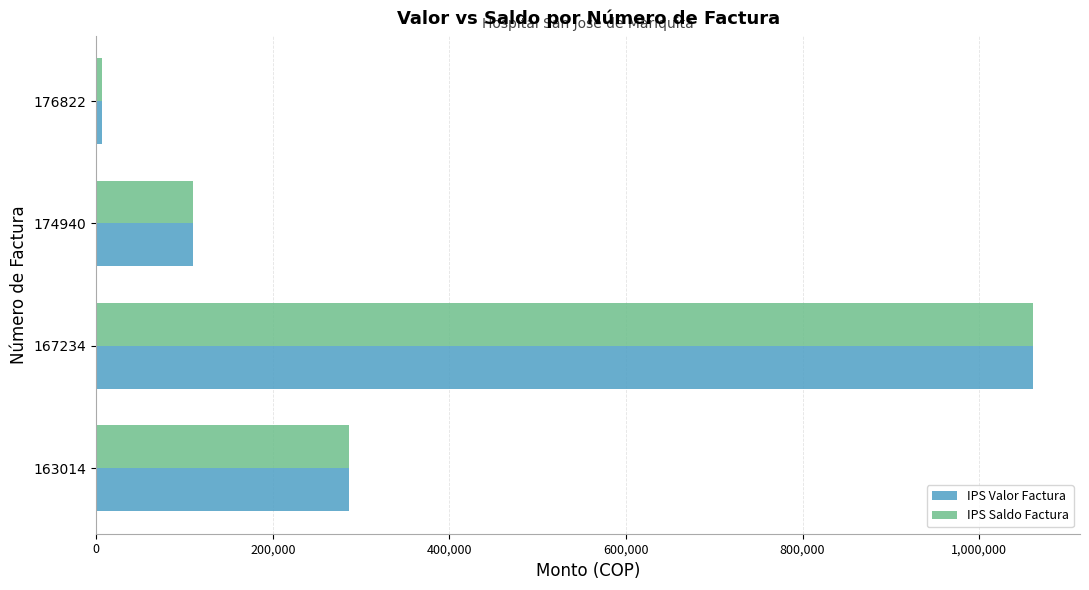

What is the total value across all series at 163014?

573704